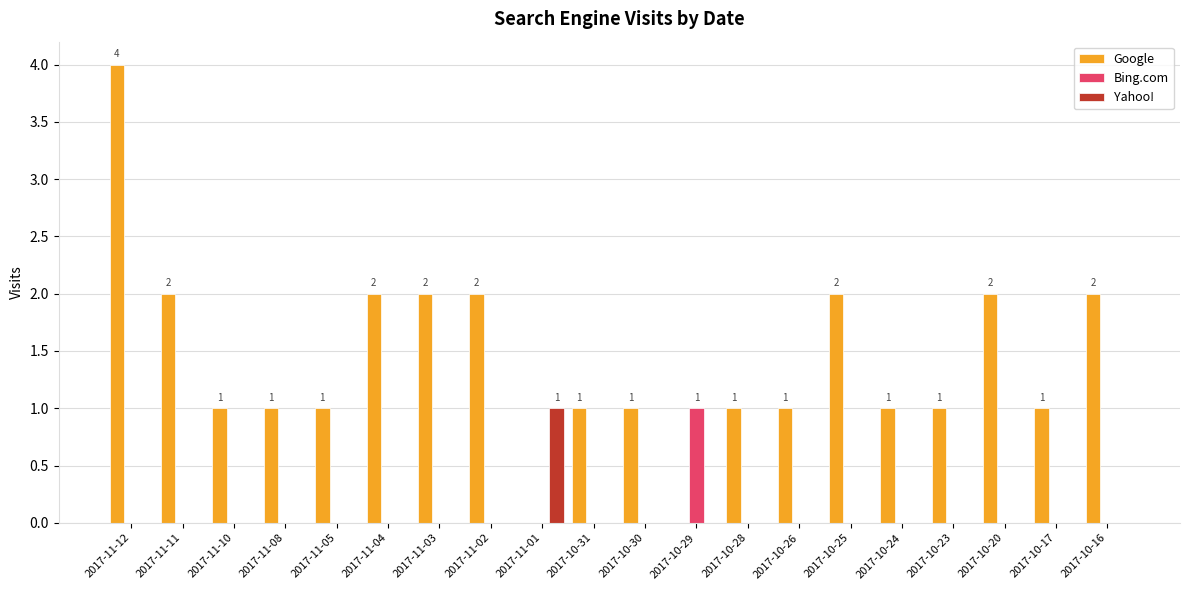

True or false: Bing.com has a value of 0 at 2017-10-25.

True